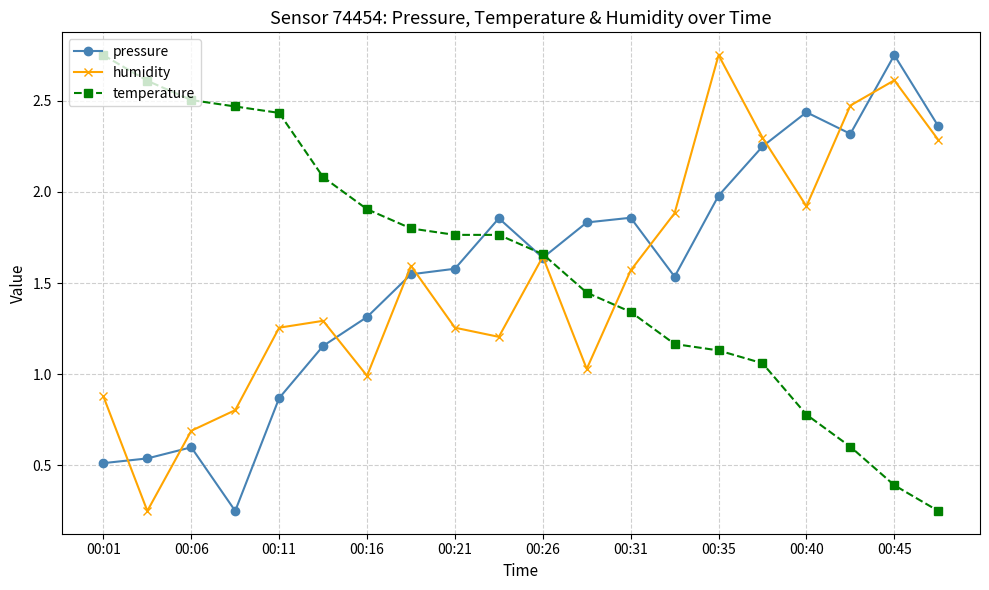

At how many categories does at least one series exceed 0?

20